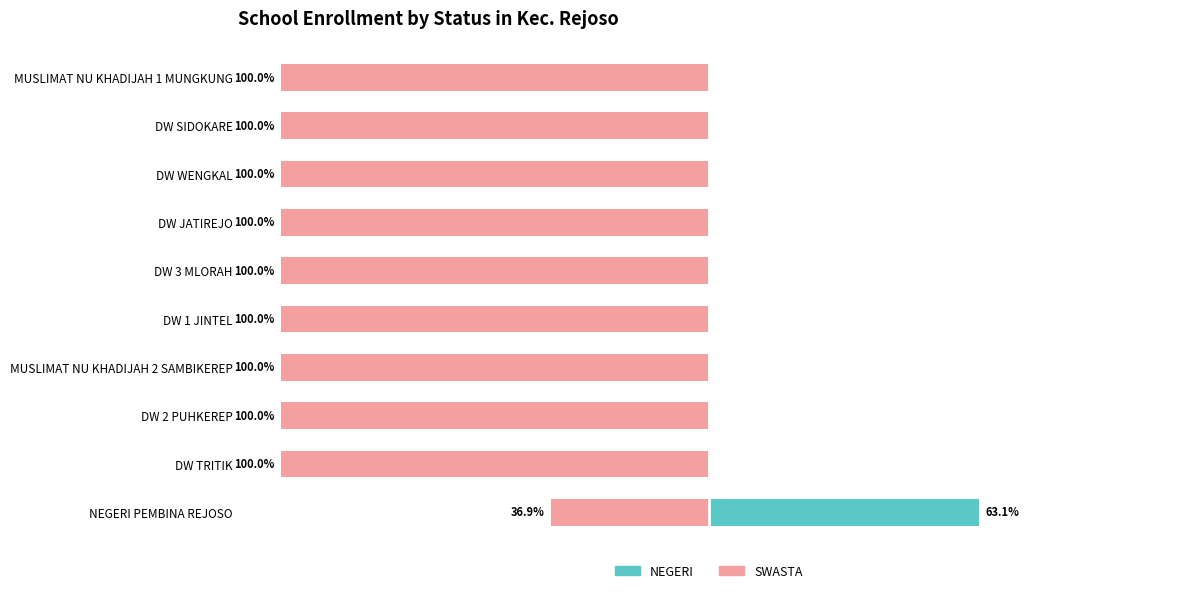

What is the total value across all series at 4?

-100.0